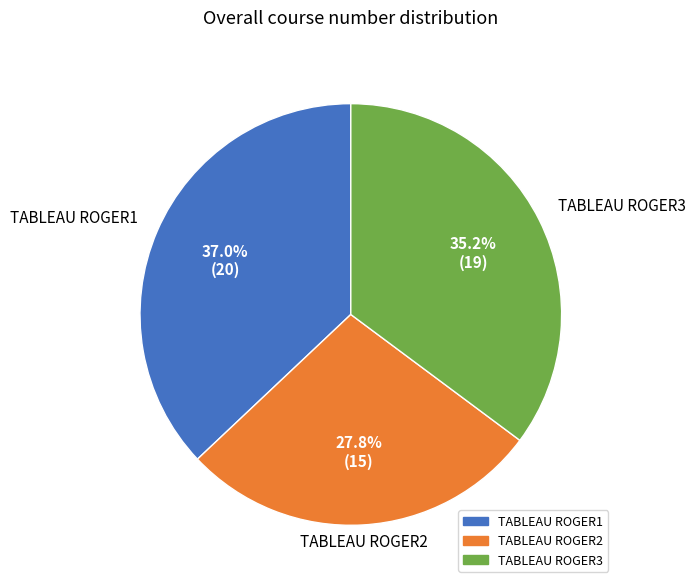

Is there a majority slice in this chart?

No